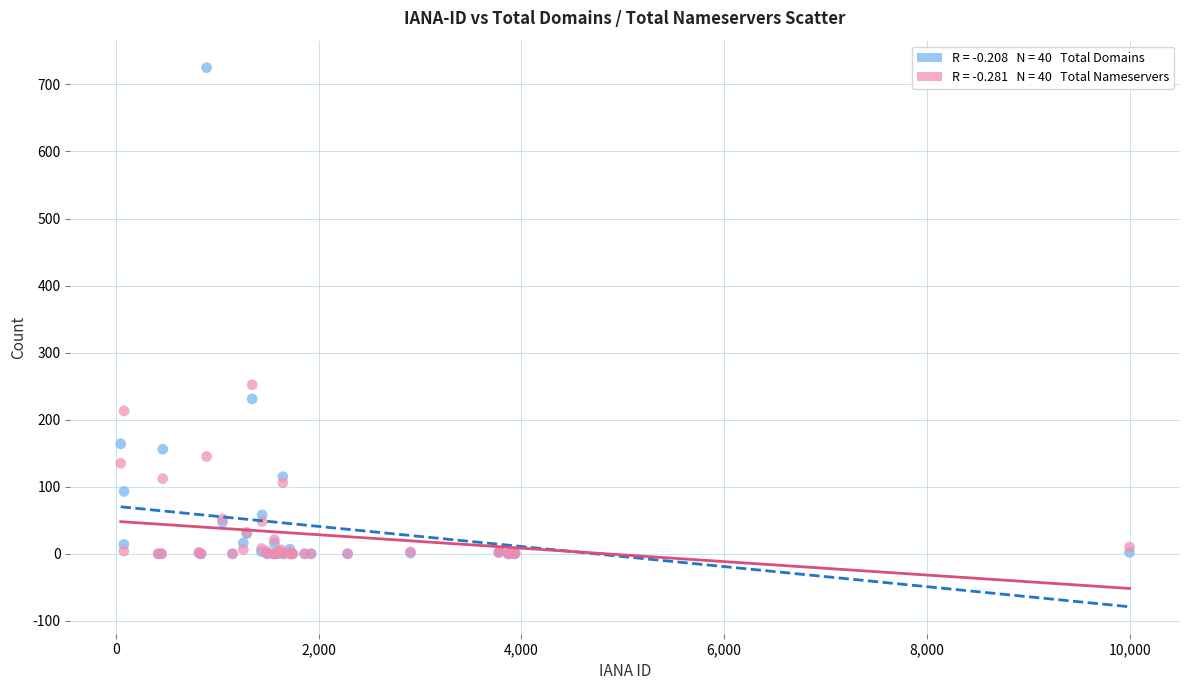

Across all series, what Y value is closest to 362?

252